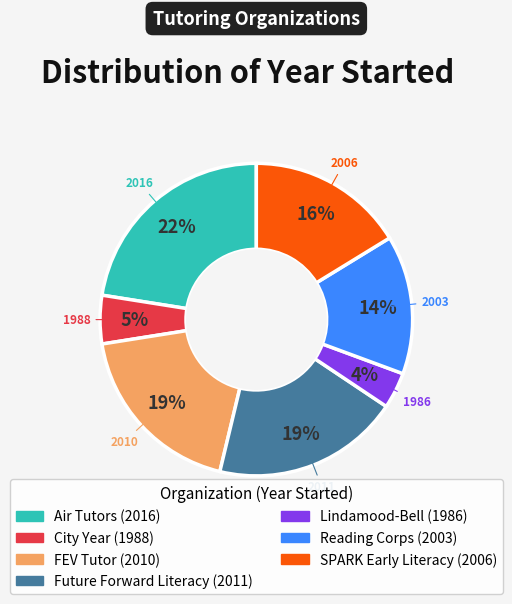

Which category has the smallest portion of the pie?

Lindamood-Bell